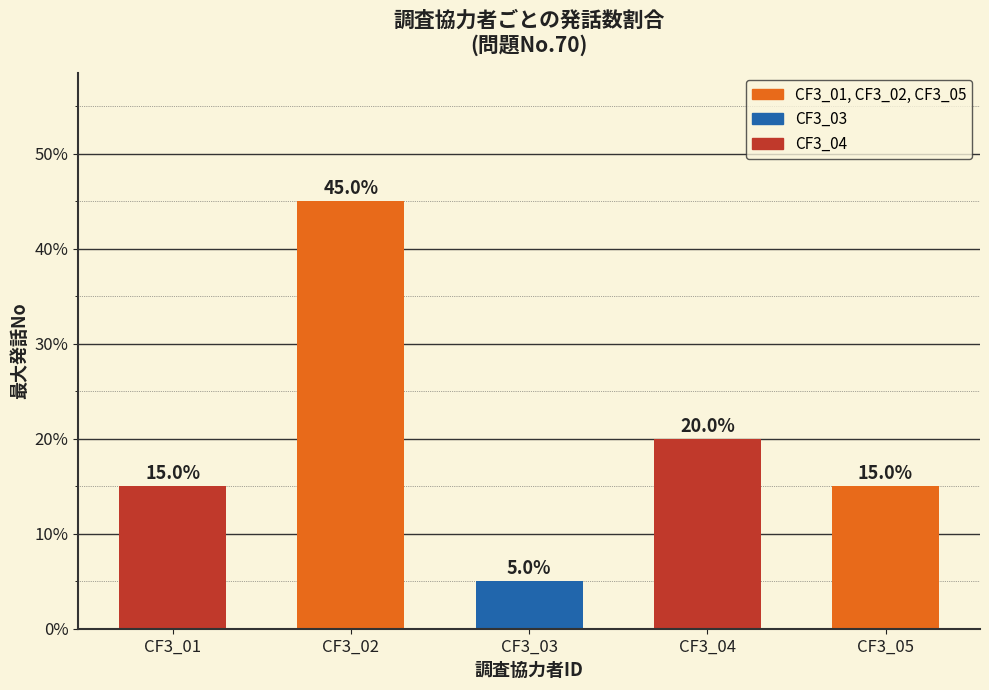

What is the average value?

20